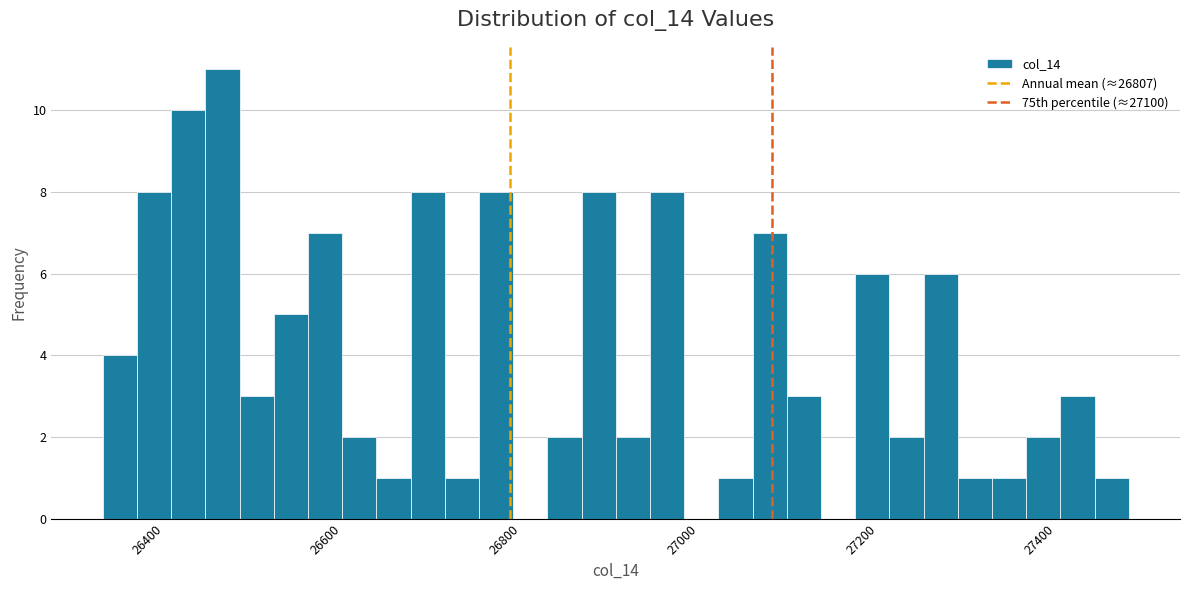

Read against the x-axis, roughly where is the centre of the tallest bar?

26480